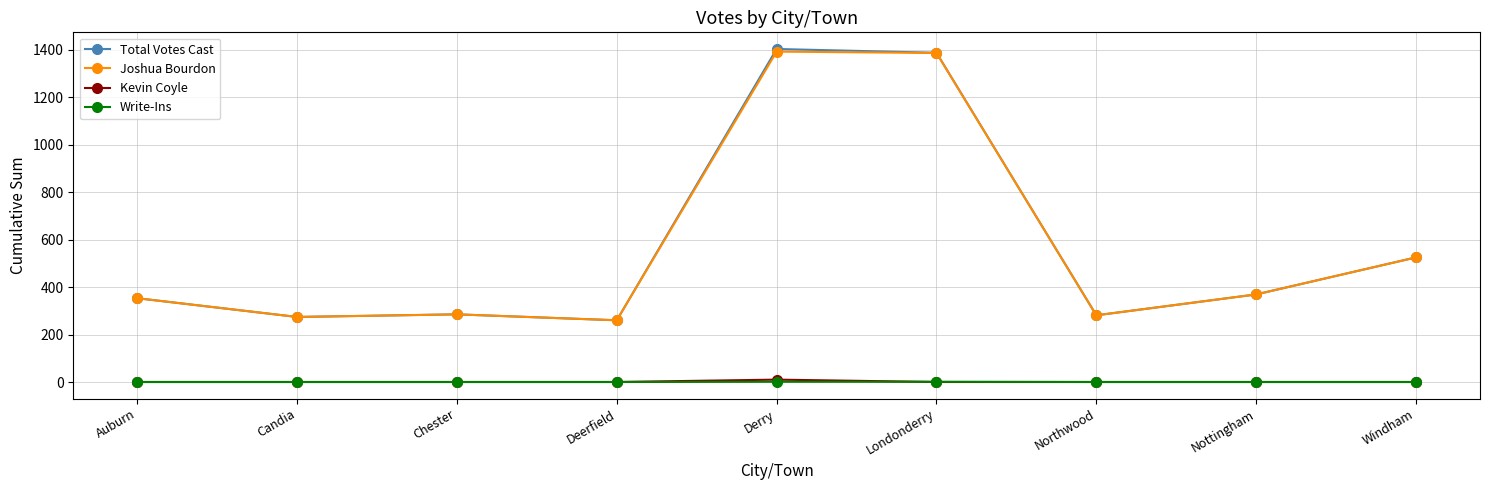

At which label is Total Votes Cast closest to 831?

Windham